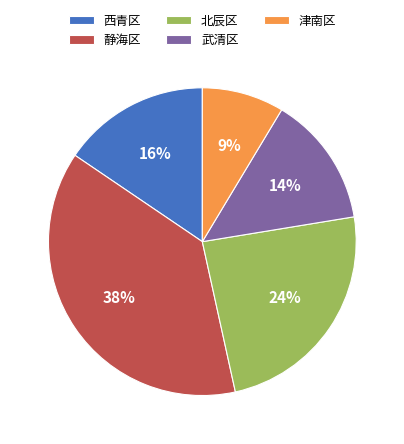

Which has a higher value, 津南区 or 西青区?

西青区